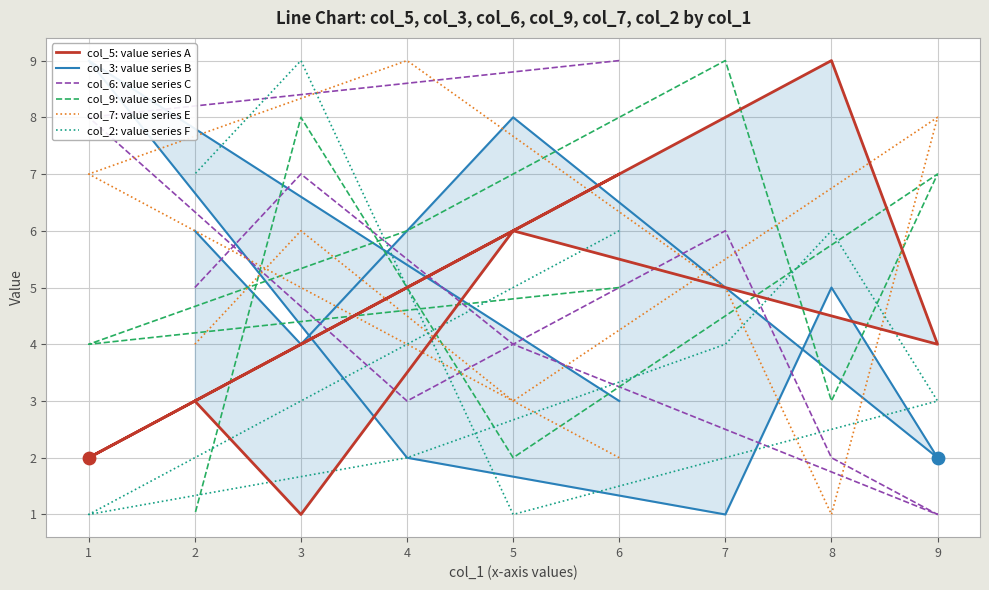

At which category is the sum across all series the highest?

3